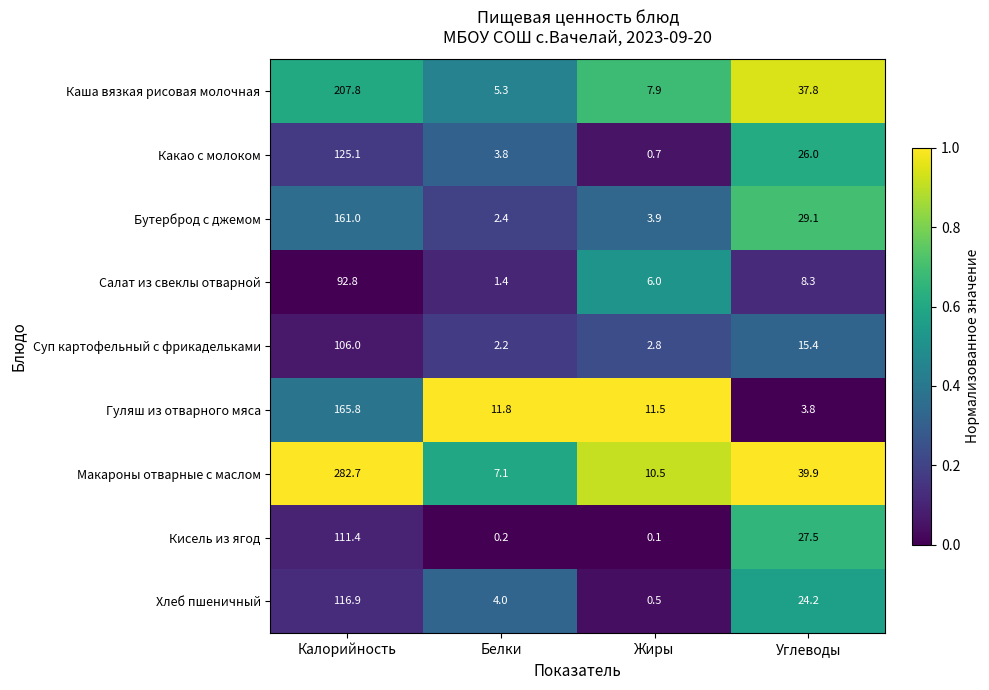

Rank the series at Жиры from lowest to highest value.

Кисель из ягод, Хлеб пшеничный, Какао с молоком, Суп картофельный с фрикадельками, Бутерброд с джемом, Салат из свеклы отварной, Каша вязкая рисовая молочная, Макароны отварные с маслом, Гуляш из отварного мяса